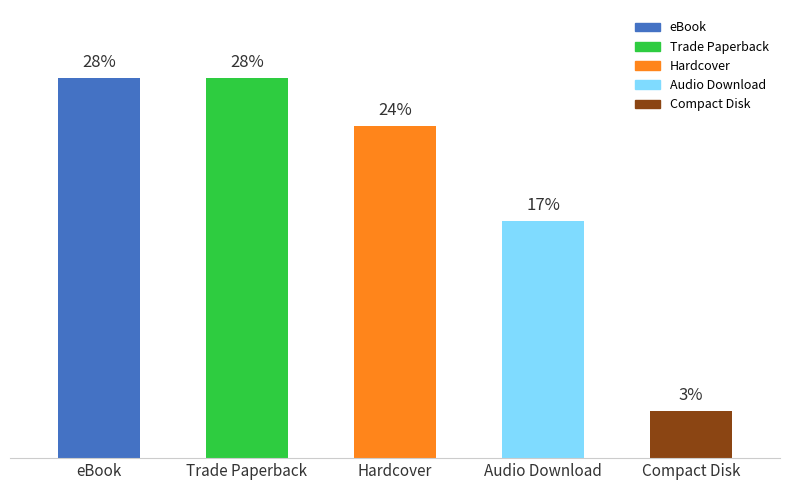

What is the label of the 2nd bar from the left?

Trade Paperback